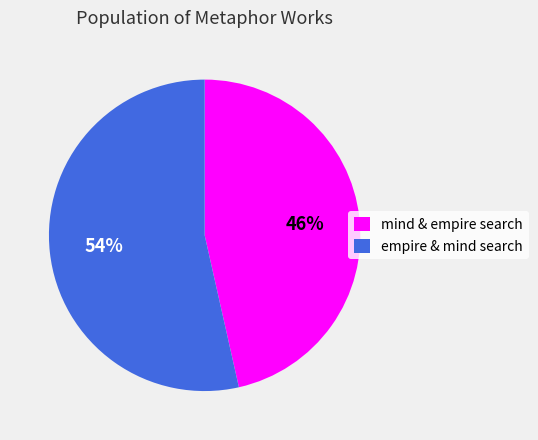

What is the ratio of the value at empire & mind search to the value at mind & empire search?

1.2